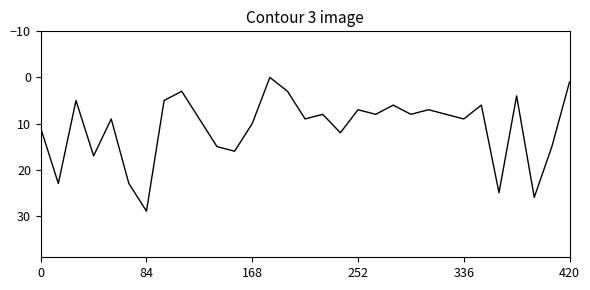

What is the maximum value shown in the chart?

29